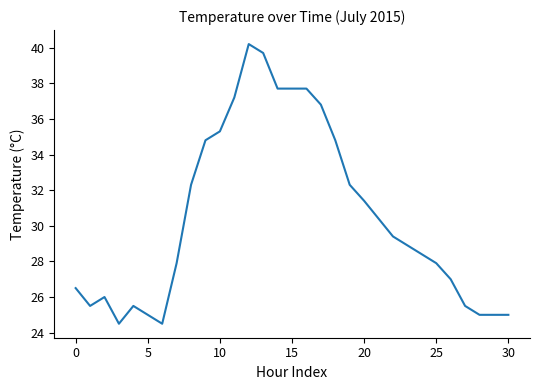

What is the greatest value displayed?

40.2